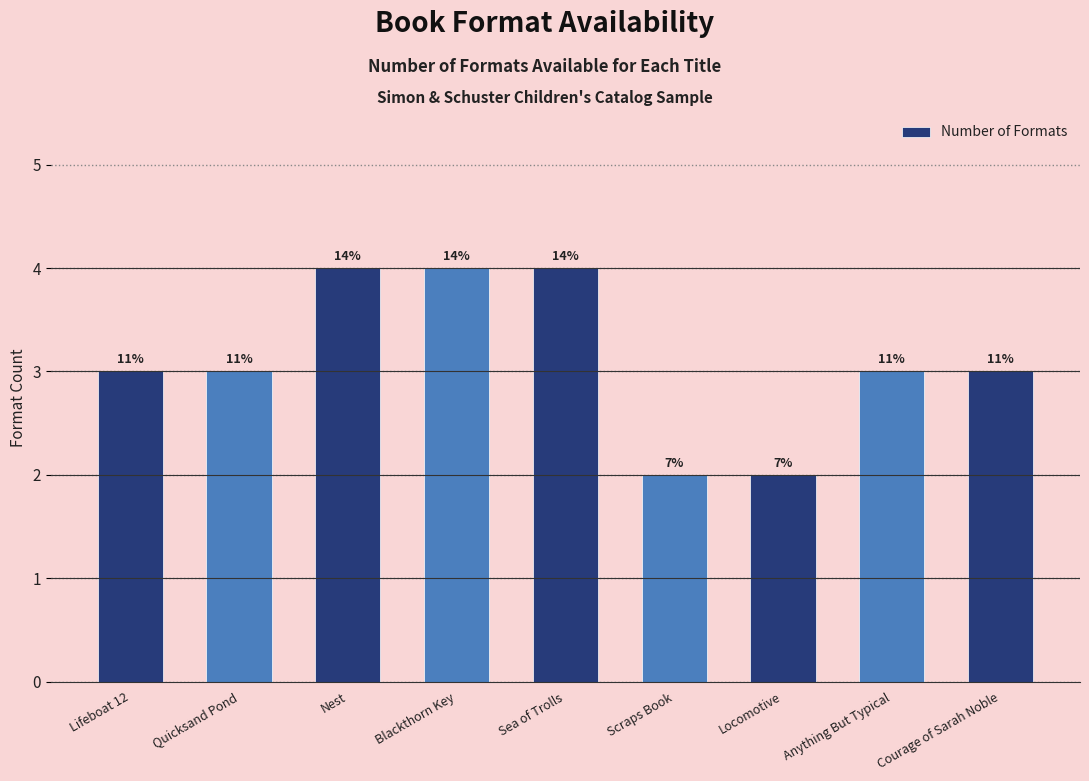

What is the greatest value displayed?

4